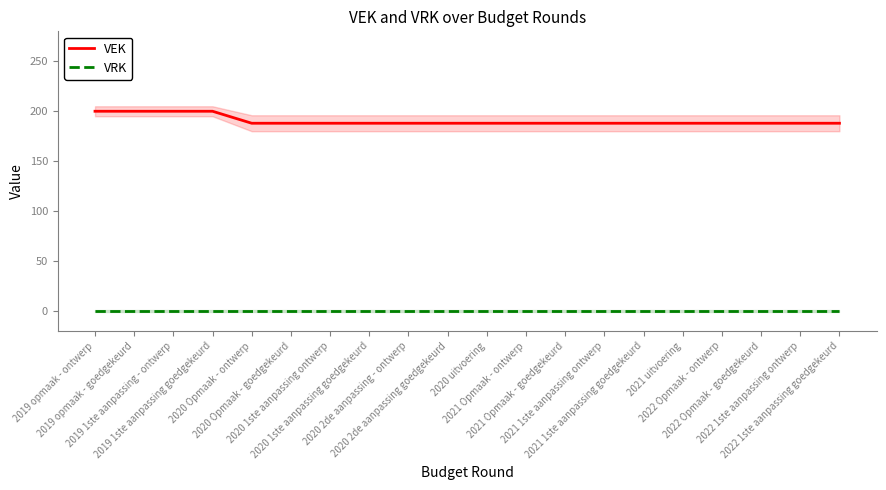

True or false: VRK and VEK intersect in this chart.

False